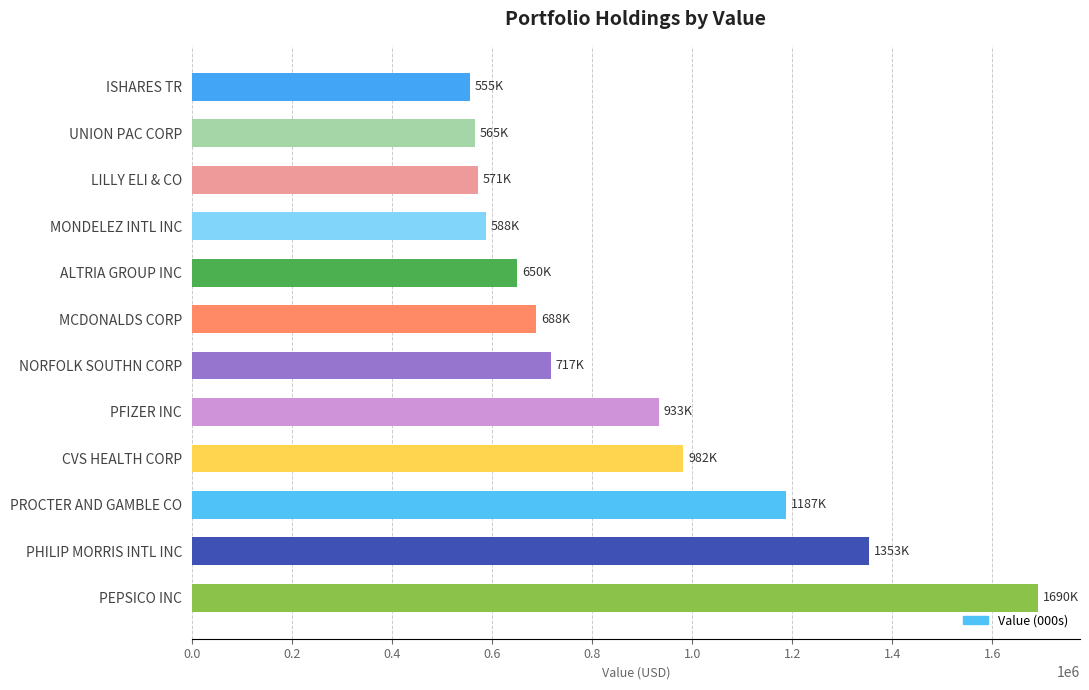

The value at PHILIP MORRIS INTL INC is 1353000. True or false?

True